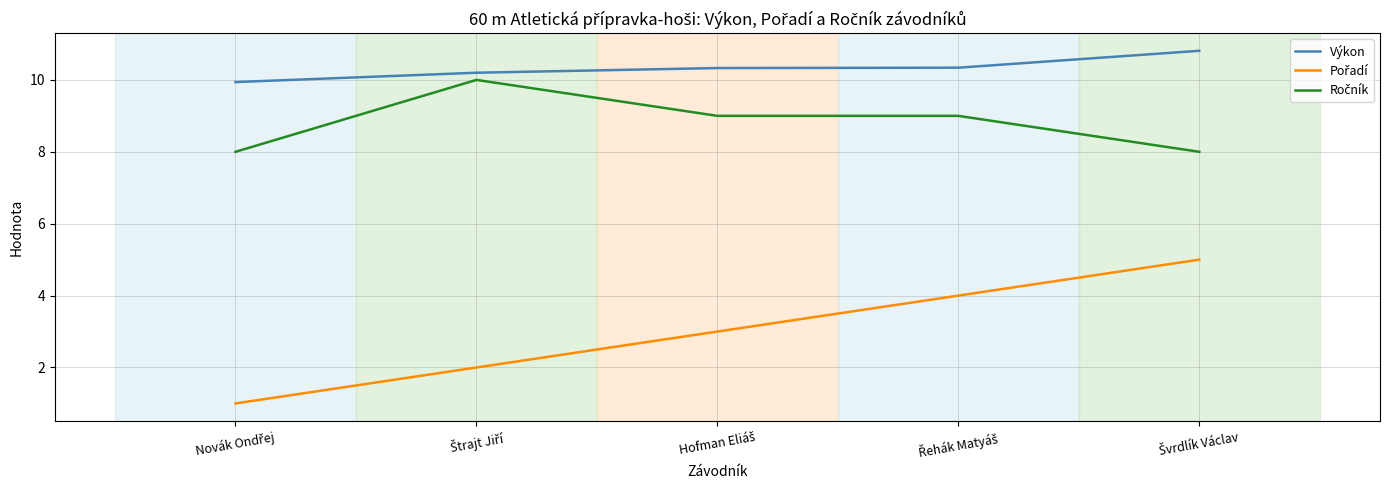

What is the greatest value displayed?

10.8